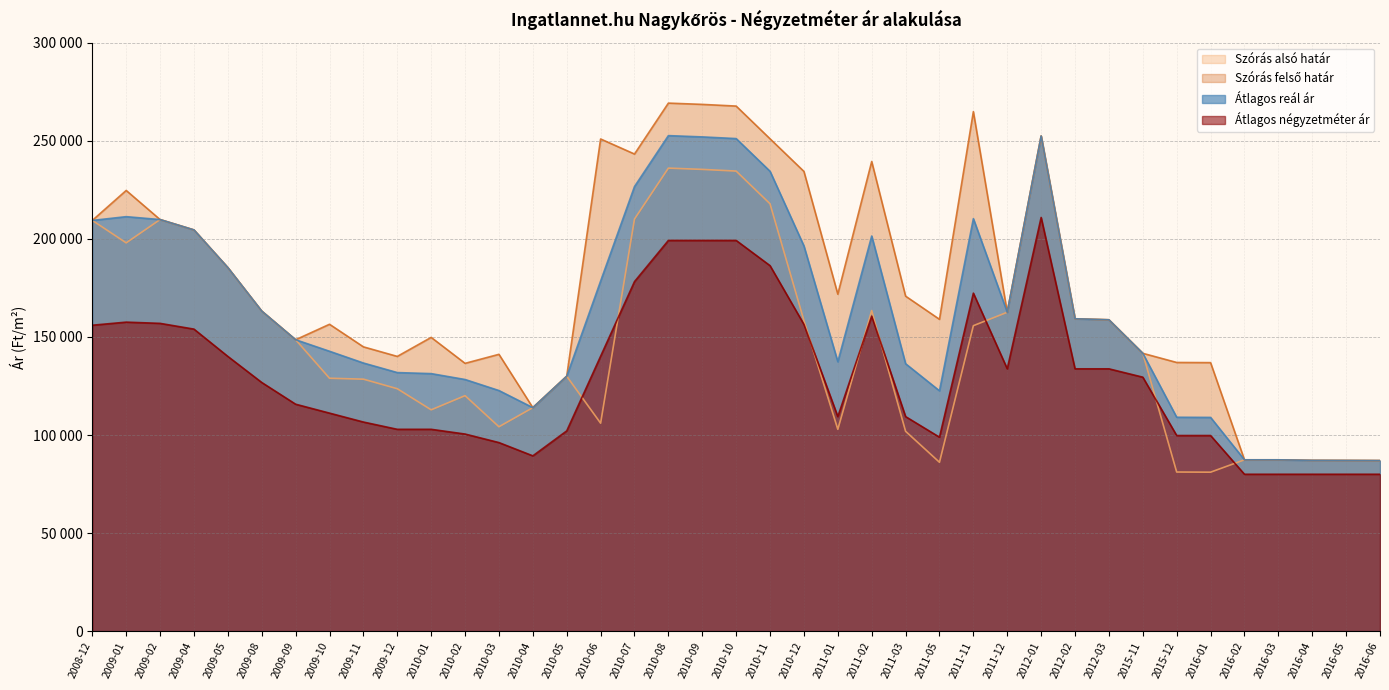

Is it true that Átlagos reál ár equals 196405 at 2010-12?

True